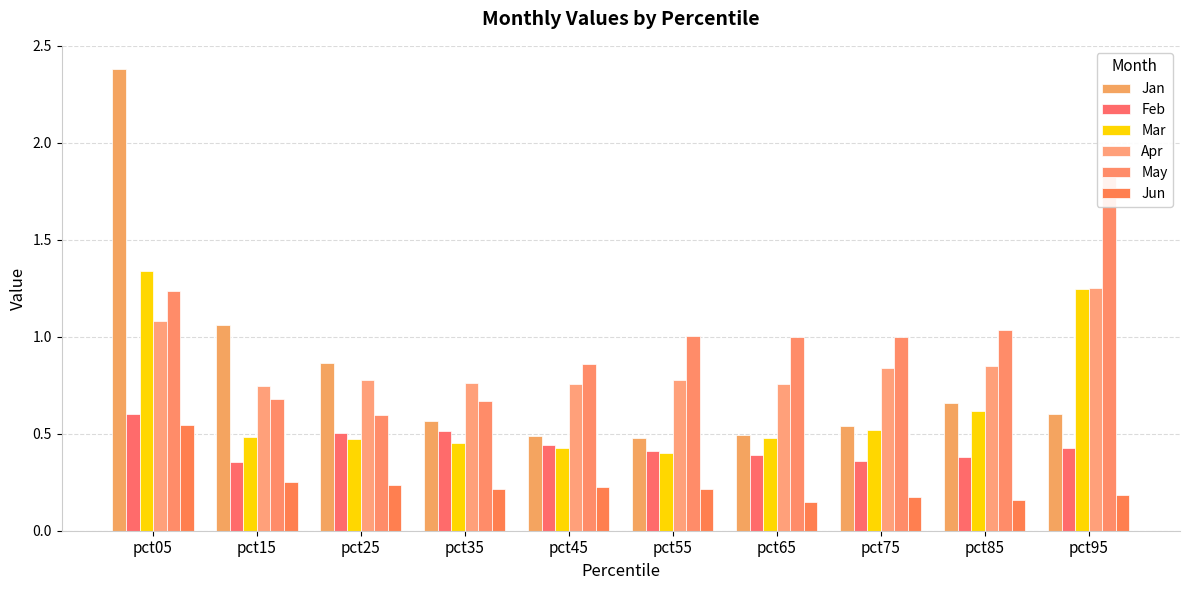

What are all the series names shown in the legend?

Jan, Feb, Mar, Apr, May, Jun